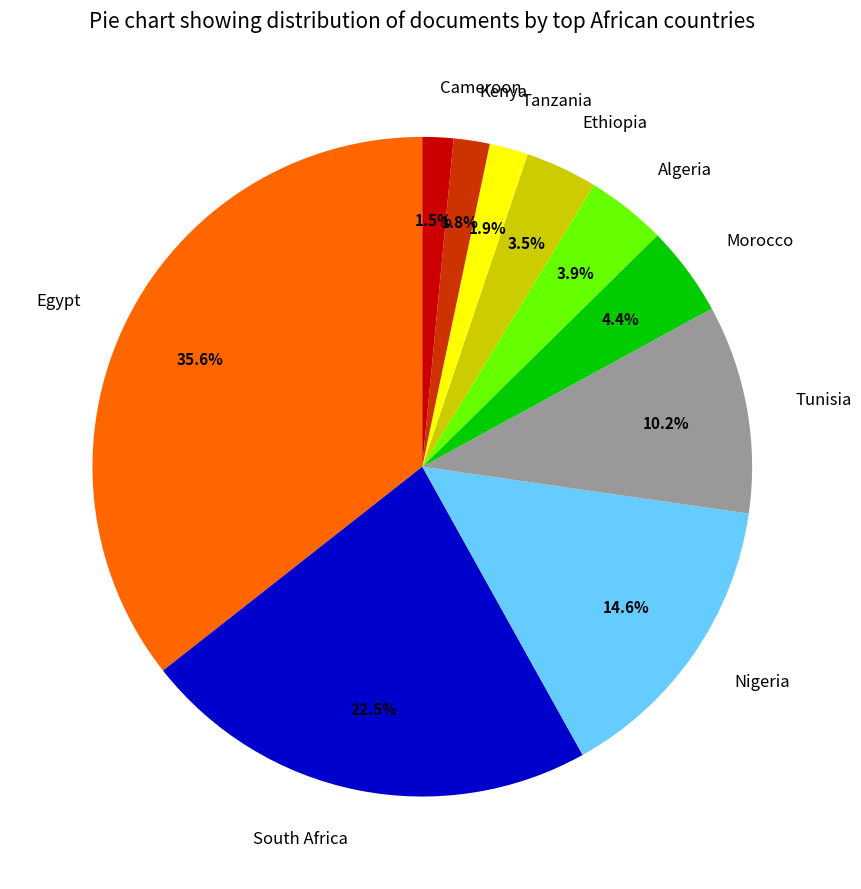

What percentage is NOT represented by Cameroon?

98.5%